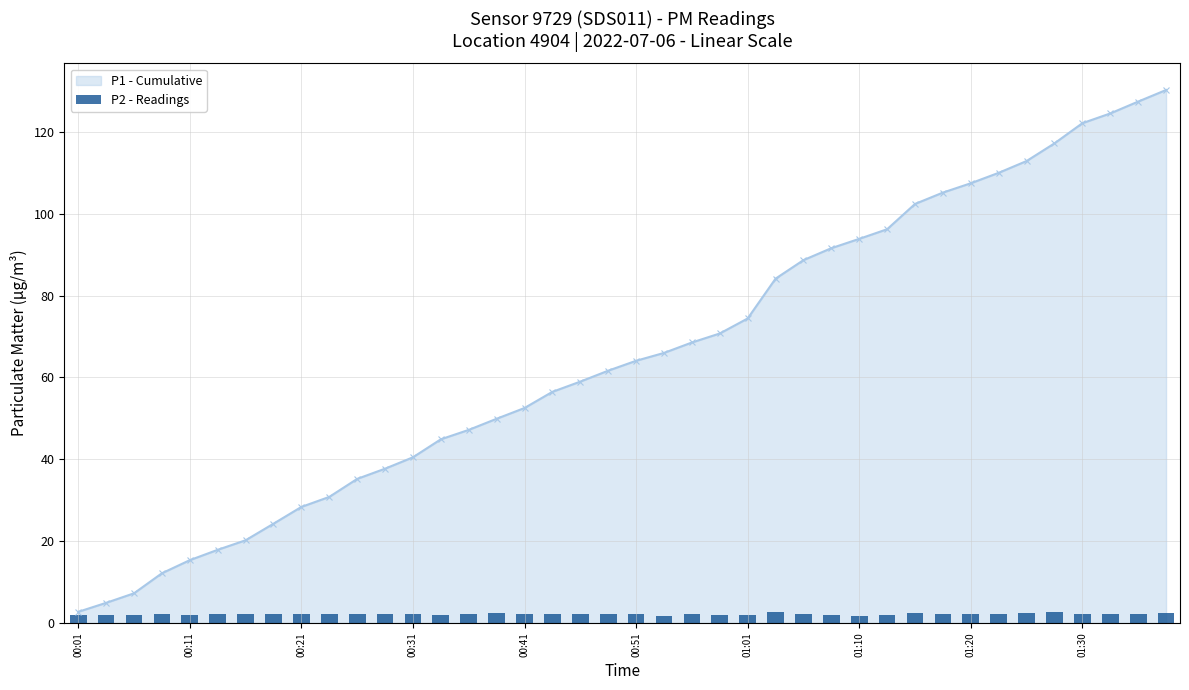

What is the highest value of the P1 - Cumulative series?

130.3